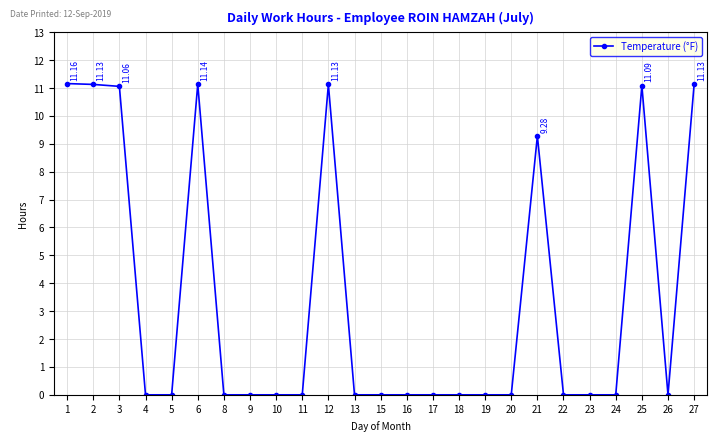

How many distinct data groups are displayed?

1